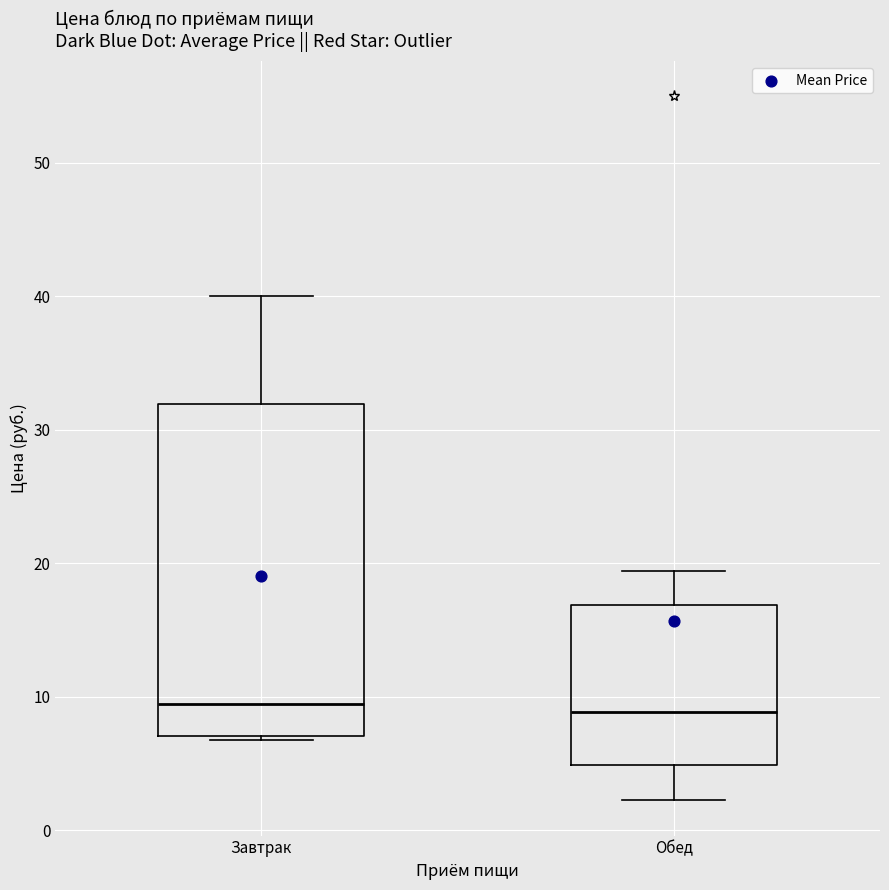

Comparing the boxes themselves (not the whiskers), which one is the tallest?

Завтрак